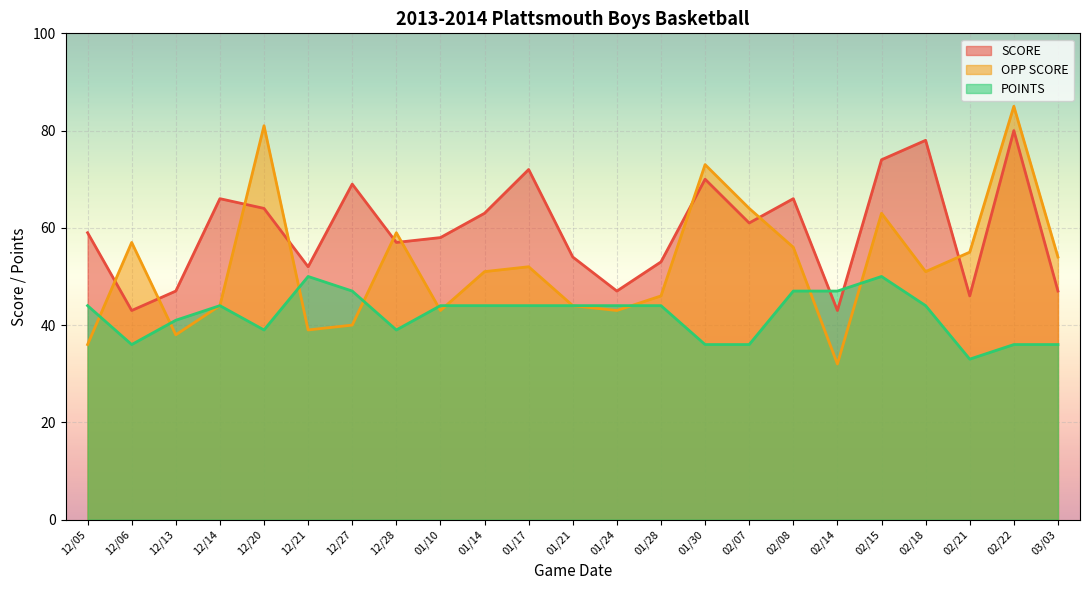

Which category has the lowest value across all series?

02/14